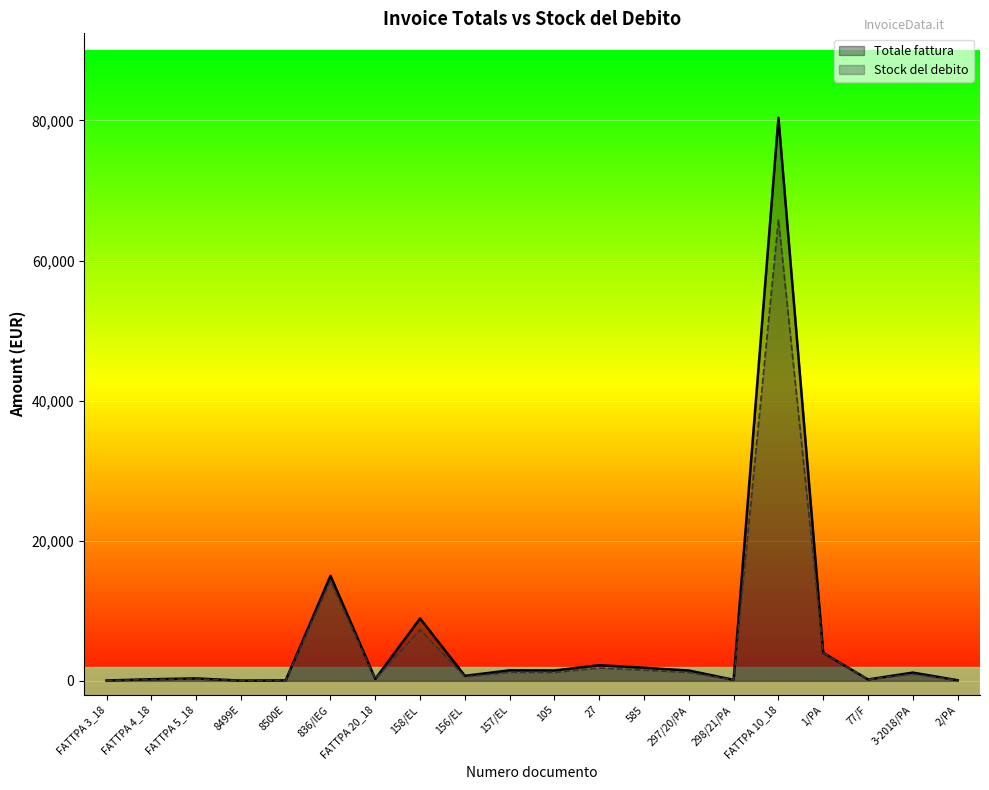

At how many categories does at least one series exceed 33112?

1